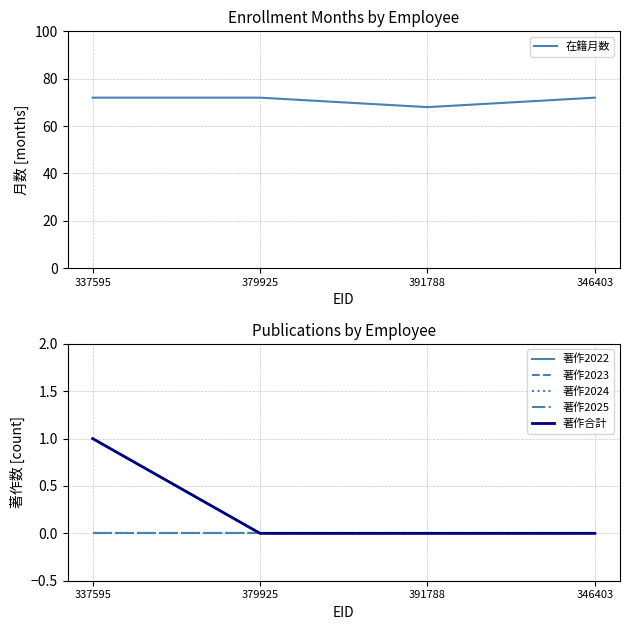

Which label corresponds to the largest value in the chart?

337595